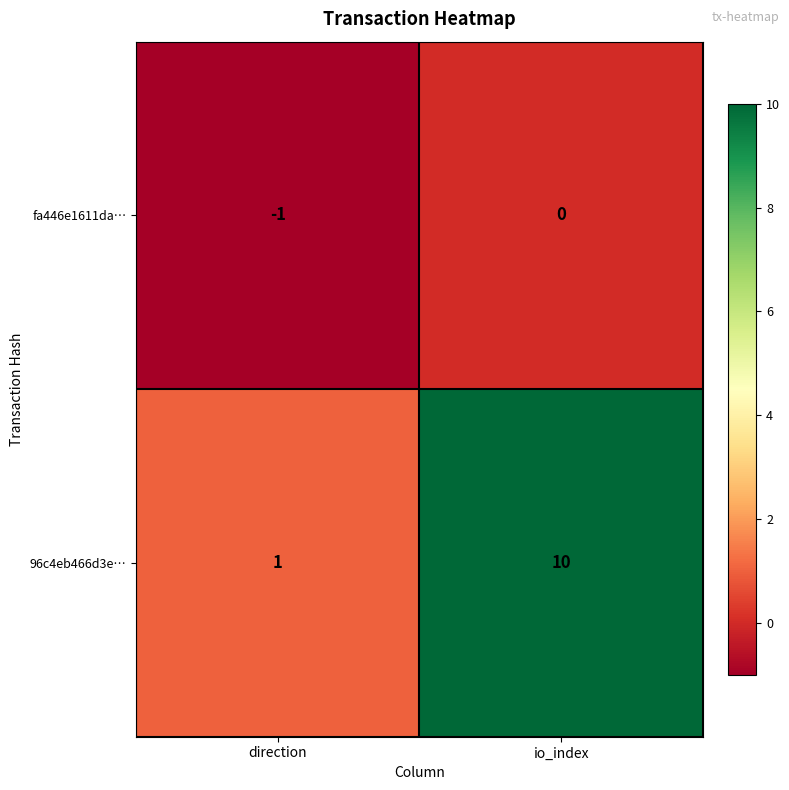

Between direction and io_index, which series saw the biggest shift?

96c4eb466d3e…